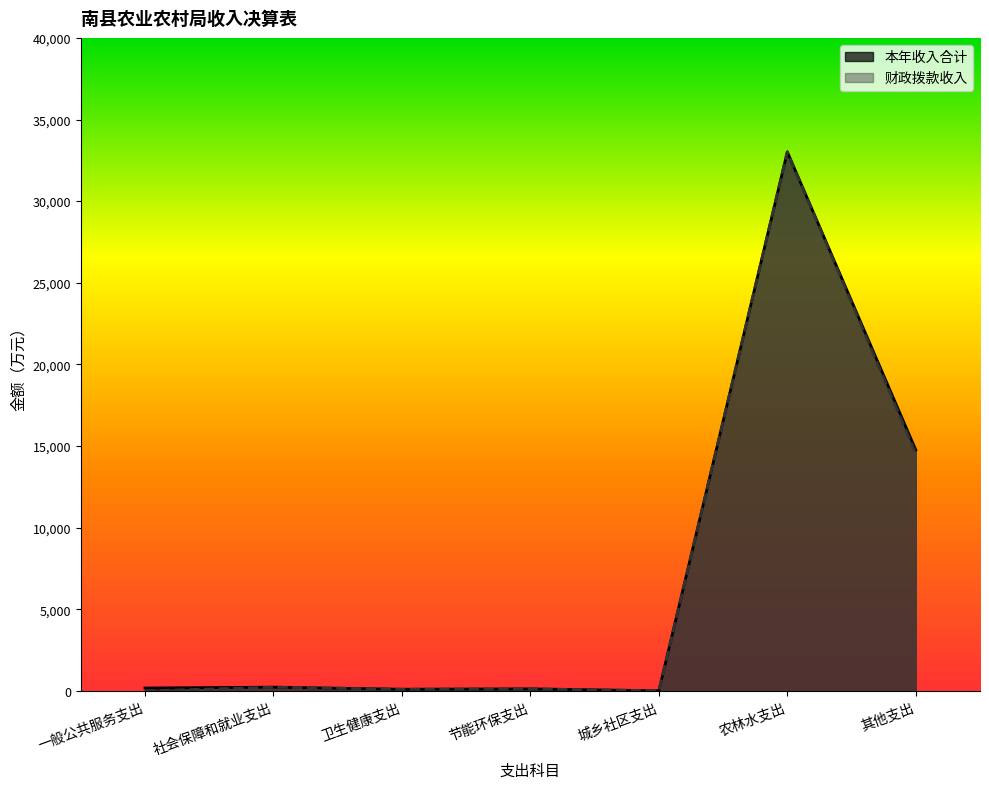

Rank the categories by 本年收入合计 value from lowest to highest.

城乡社区支出, 卫生健康支出, 节能环保支出, 一般公共服务支出, 社会保障和就业支出, 其他支出, 农林水支出